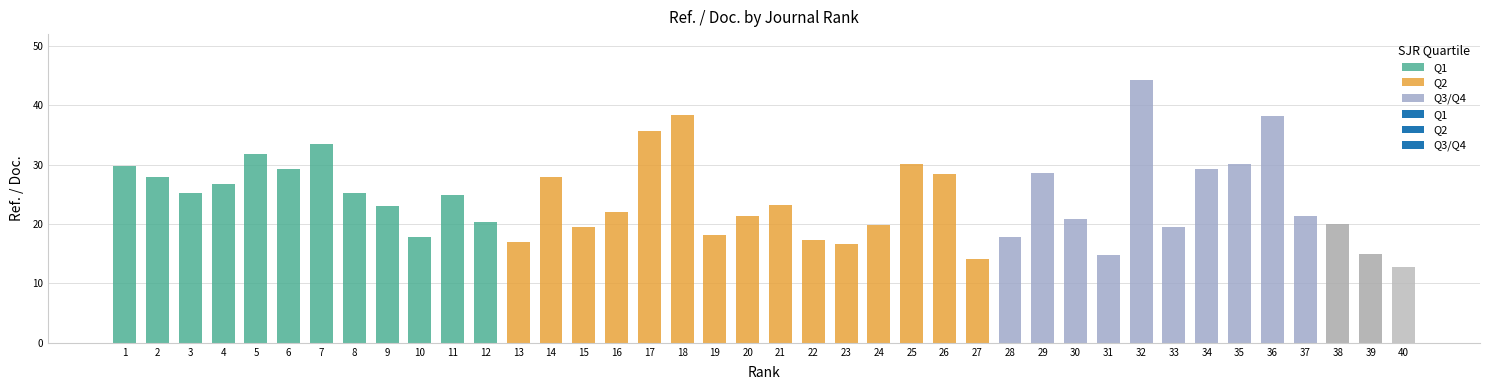

What is the ratio of the value at 26 to the value at 18?

0.7